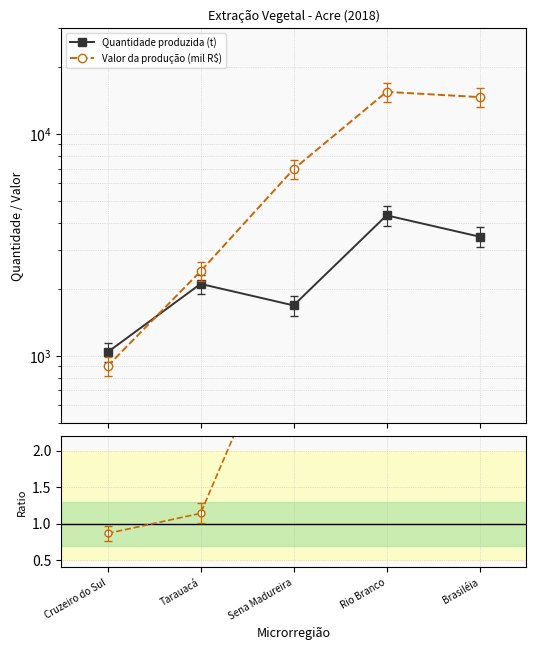

What is the label of the 1st point from the left?

Cruzeiro do Sul